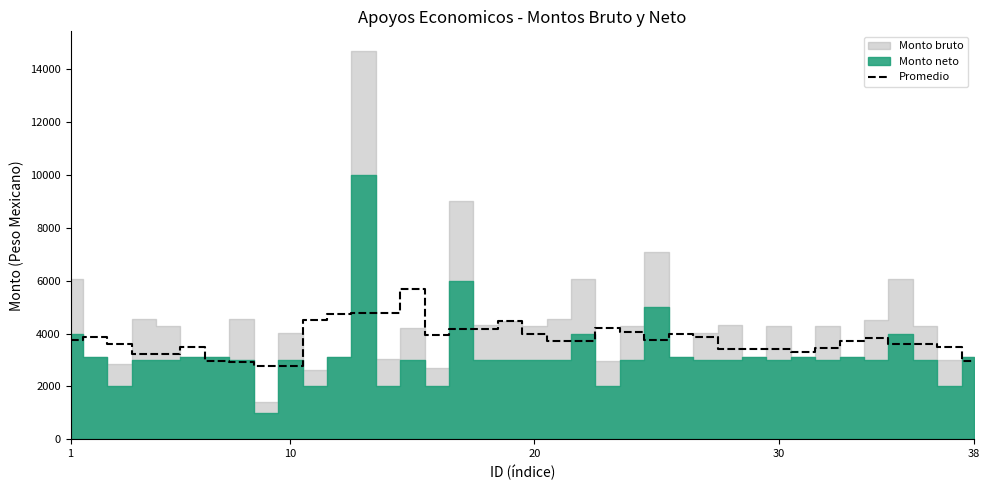

What is the lowest value of the Promedio series?

2777.1